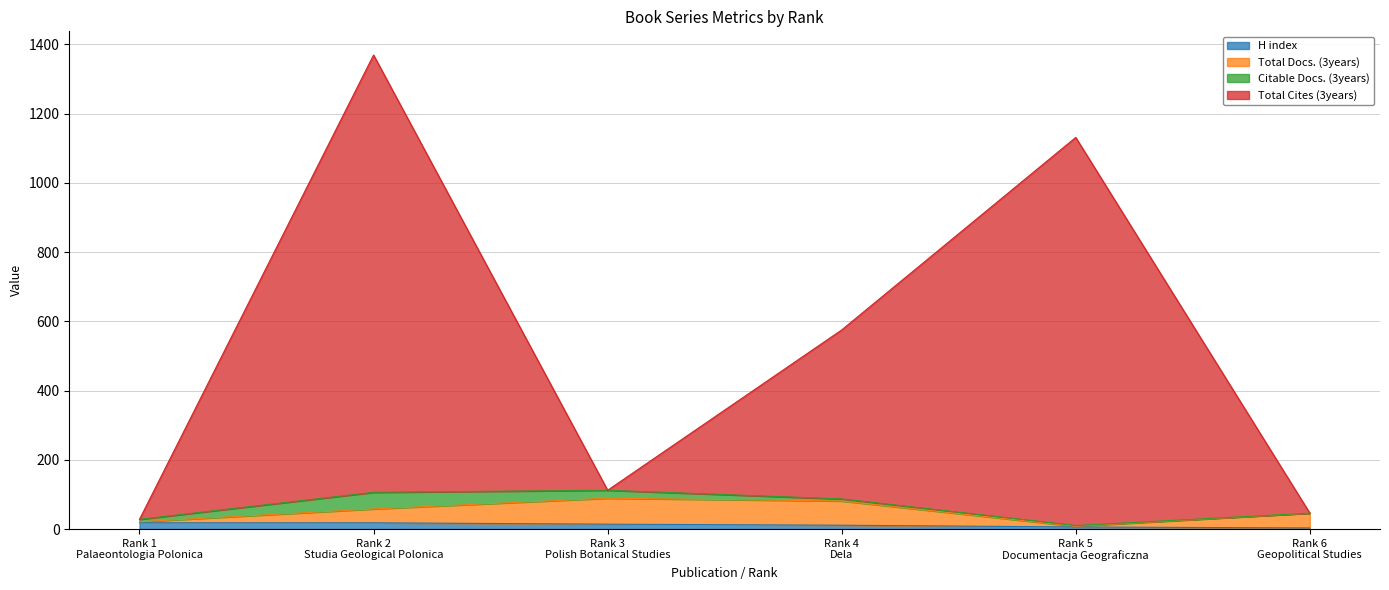

How many data points in Total Docs. (3years) are above 58?

2